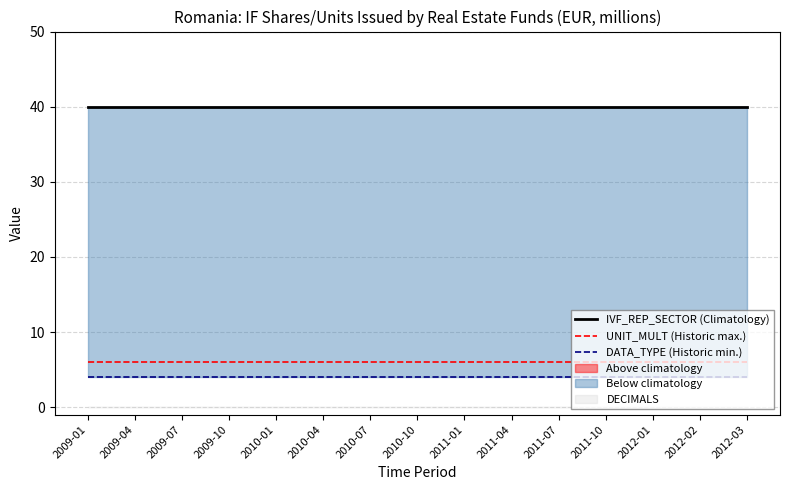

What is the sum of all UNIT_MULT (Historic max.) values?

90